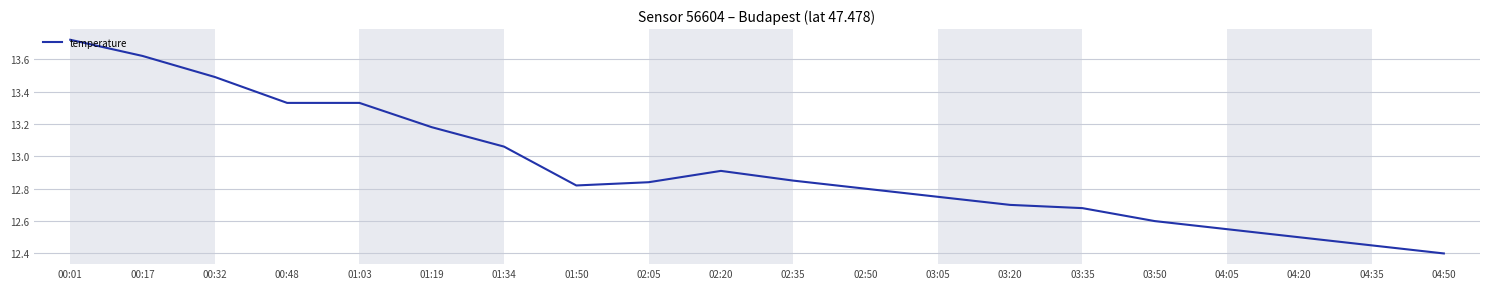

Is it true that the value at 02:20 is 12.9?

True